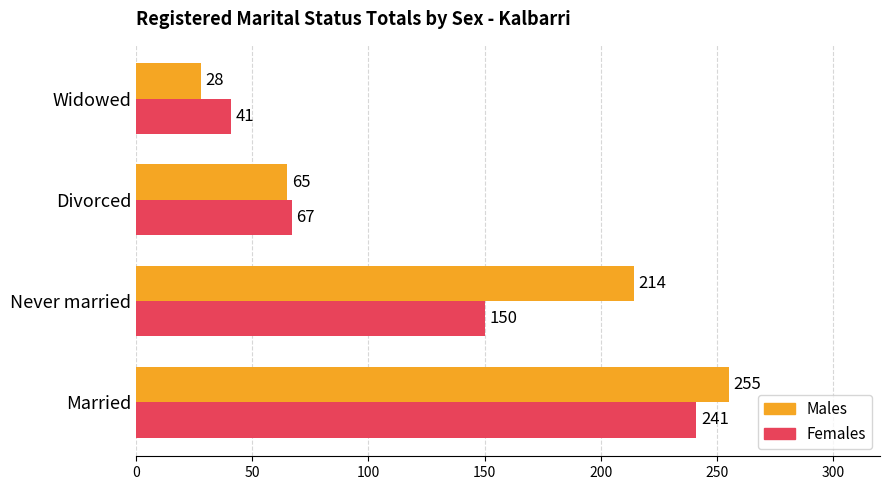

What is the difference between the maximum and minimum values in the Males series?

227